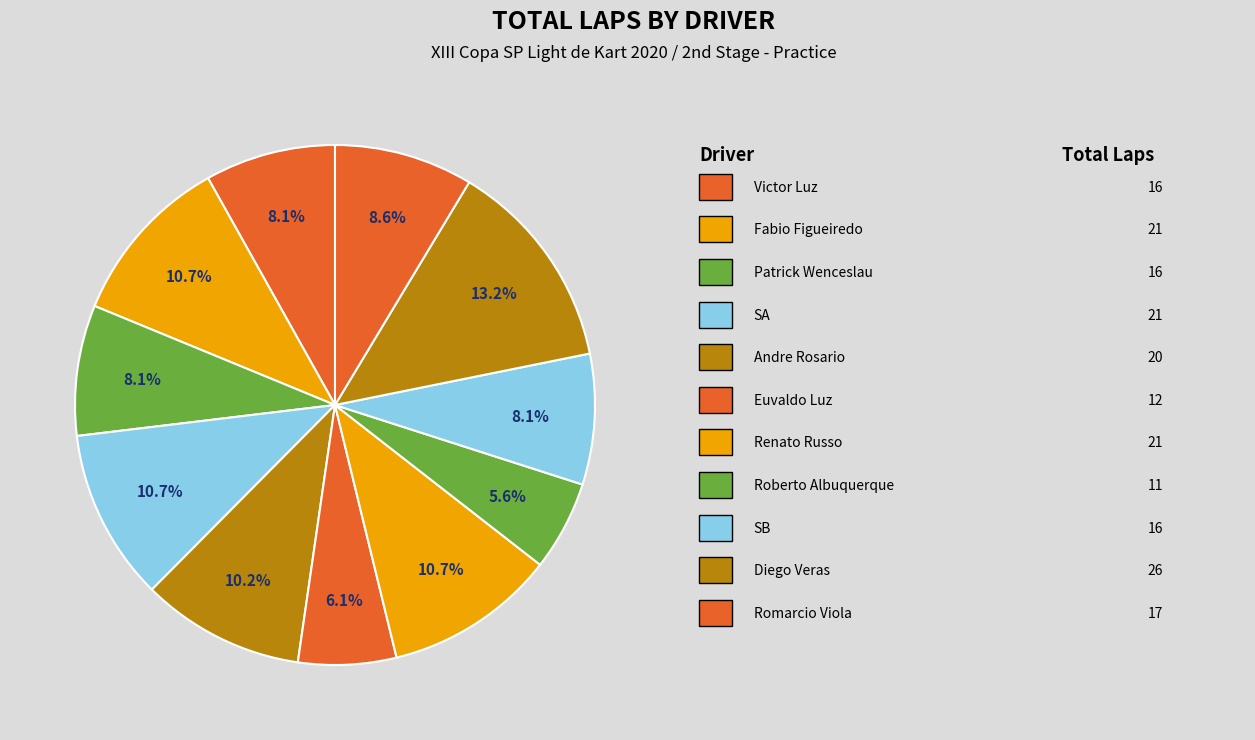

Which slice is the smallest?

Roberto Albuquerque